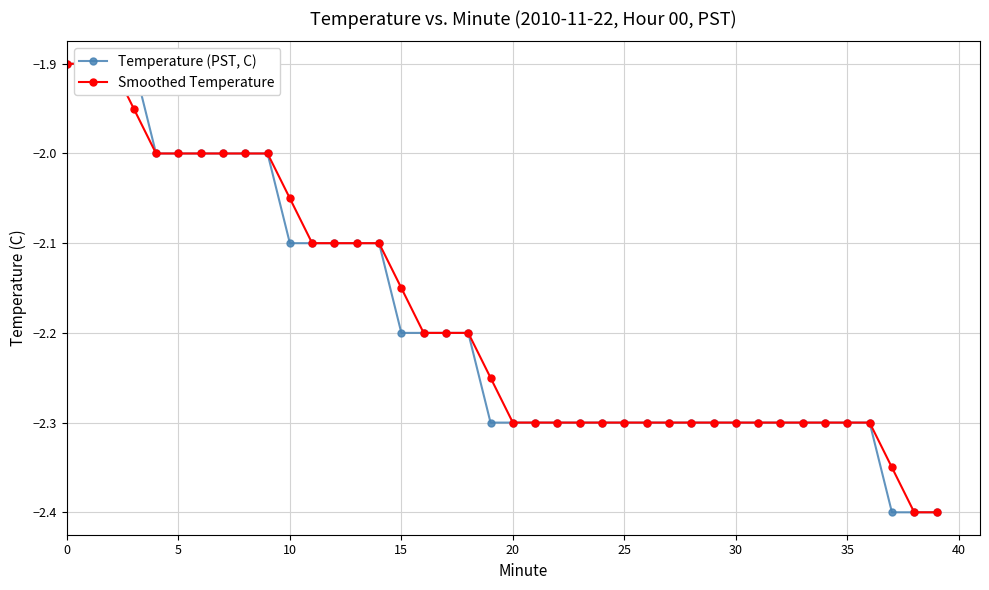

What is the value of the Temperature (PST, C) point at the 5th from the left?

-2.0